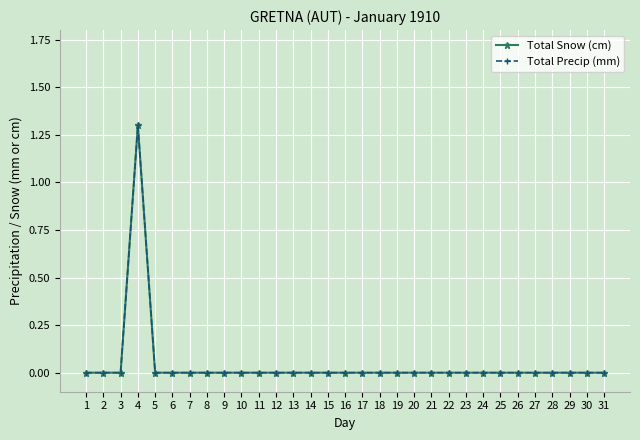

Reading left to right, transcribe all the data shown in this chart.

Total Snow (cm): 1=0.0	2=0.0	3=0.0	4=1.3	5=0.0	6=0.0	7=0.0	8=0.0	9=0.0	10=0.0	11=0.0	12=0.0	13=0.0	14=0.0	15=0.0	16=0.0	17=0.0	18=0.0	19=0.0	20=0.0	21=0.0	22=0.0	23=0.0	24=0.0	25=0.0	26=0.0	27=0.0	28=0.0	29=0.0	30=0.0	31=0.0
Total Precip (mm): 1=0.0	2=0.0	3=0.0	4=1.3	5=0.0	6=0.0	7=0.0	8=0.0	9=0.0	10=0.0	11=0.0	12=0.0	13=0.0	14=0.0	15=0.0	16=0.0	17=0.0	18=0.0	19=0.0	20=0.0	21=0.0	22=0.0	23=0.0	24=0.0	25=0.0	26=0.0	27=0.0	28=0.0	29=0.0	30=0.0	31=0.0